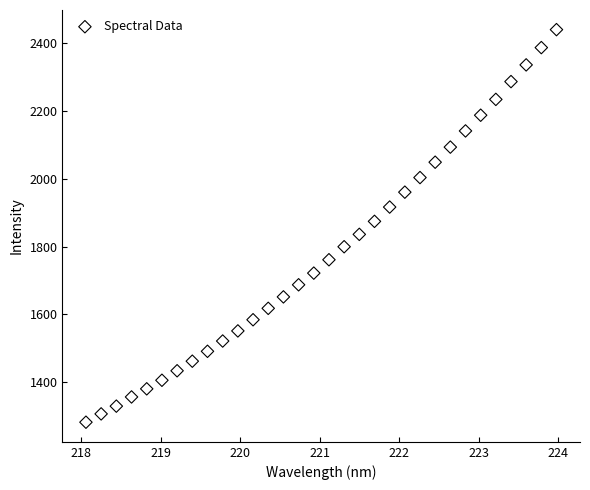

What is the range of Y values (max minus min)?

1157.1